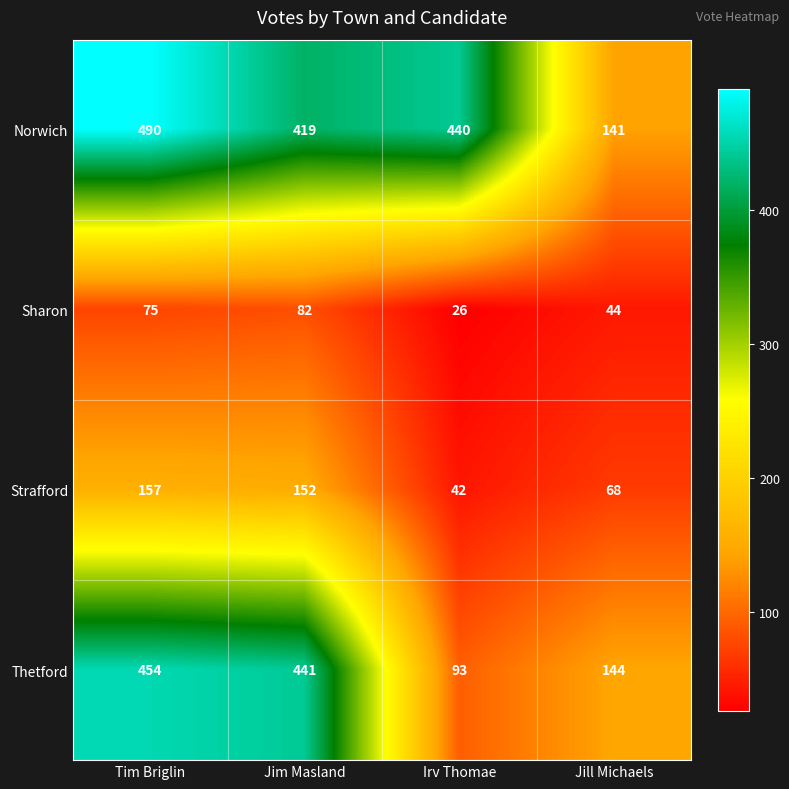

What value does the Strafford series have at Jill Michaels, to the nearest 10?

70